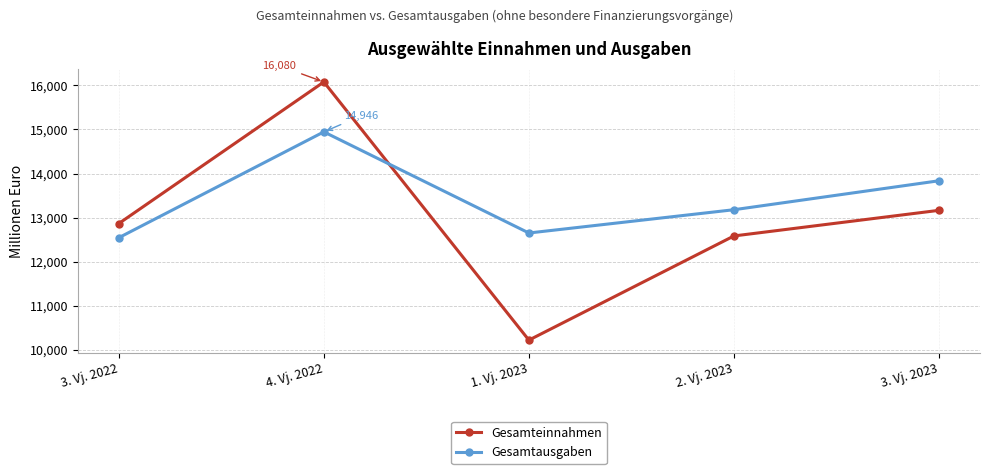

At which category does the chart reach its minimum across all series?

1. Vj. 2023